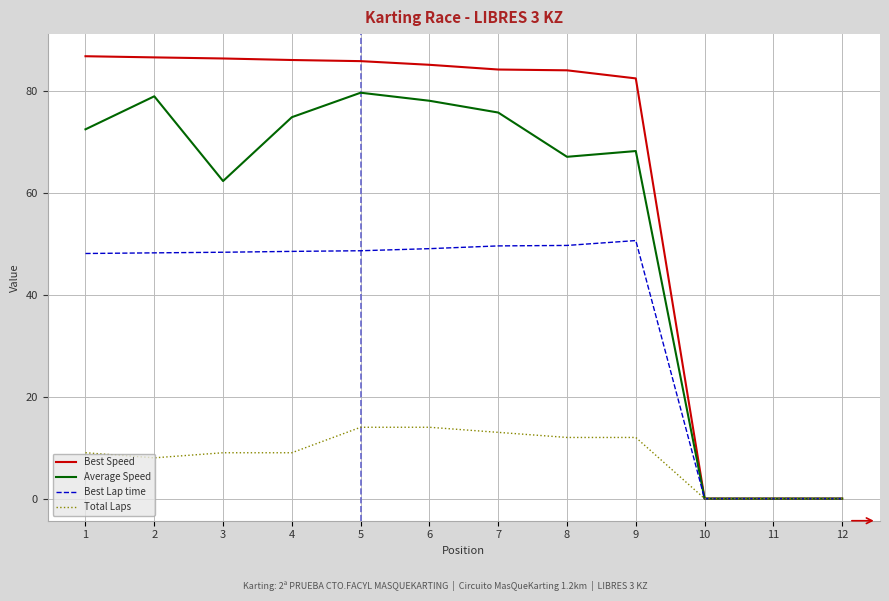

Which series changed the most between 4 and 11?

Best Speed